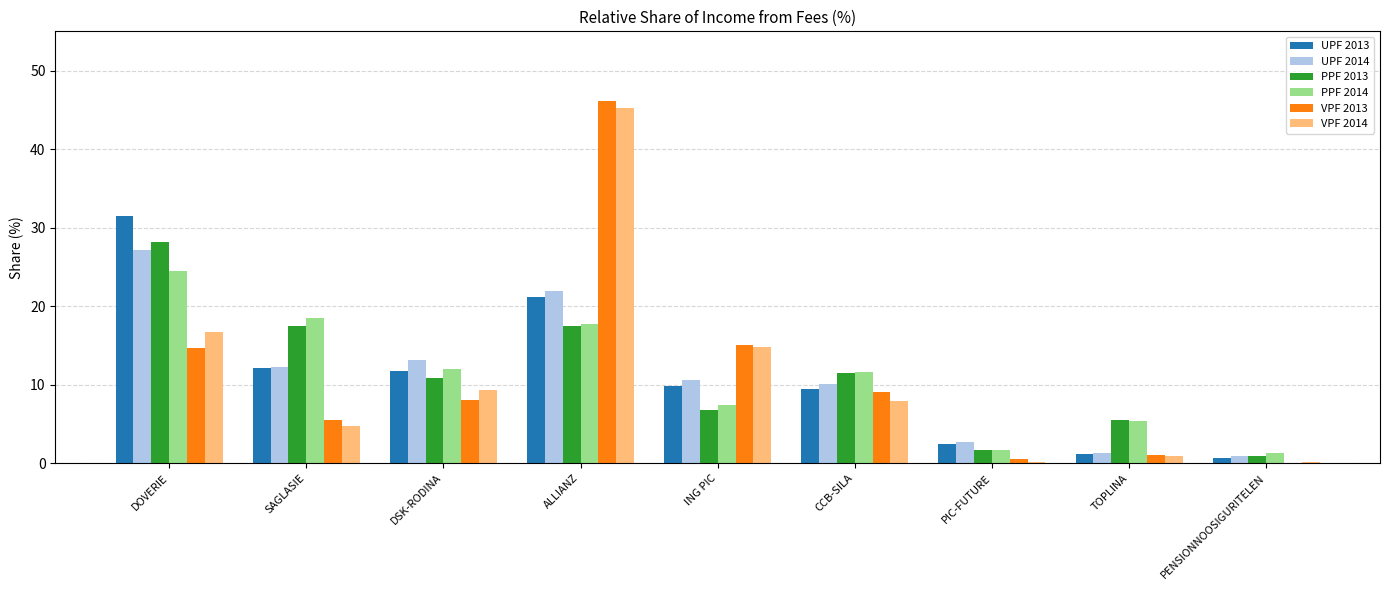

The value of PPF 2013 at DOVERIE is 28.1. True or false?

True